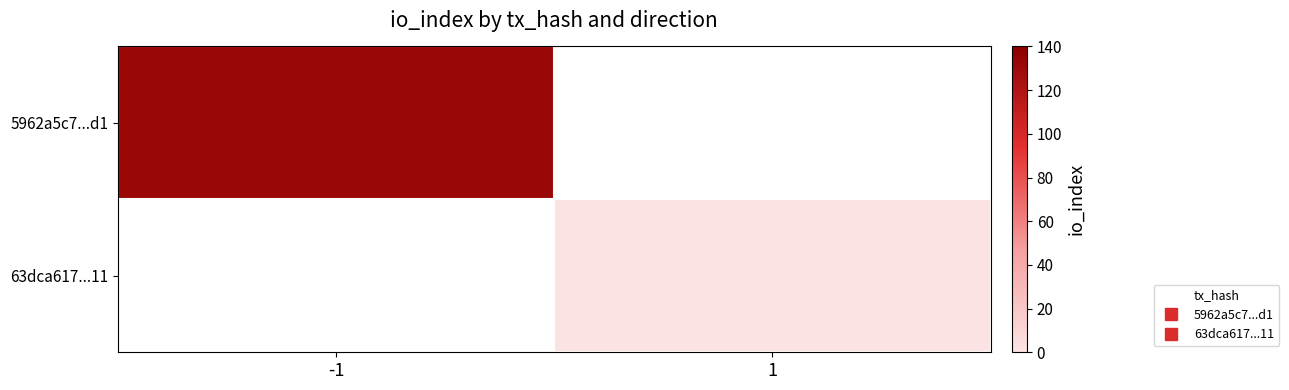

At which label is 5962a5c7...d1 closest to 132?

-1